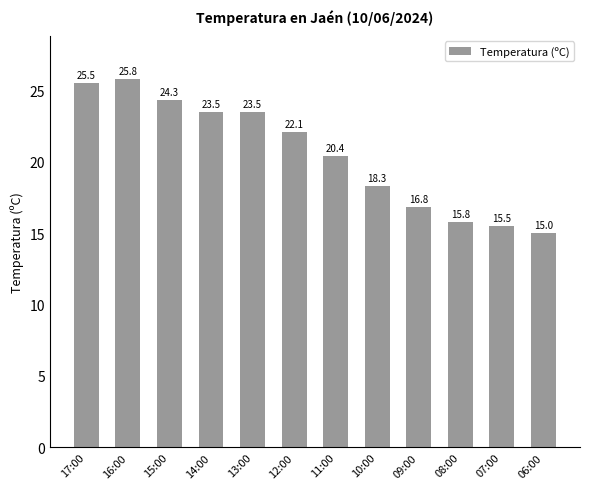

What position from the right is 07:00?

2